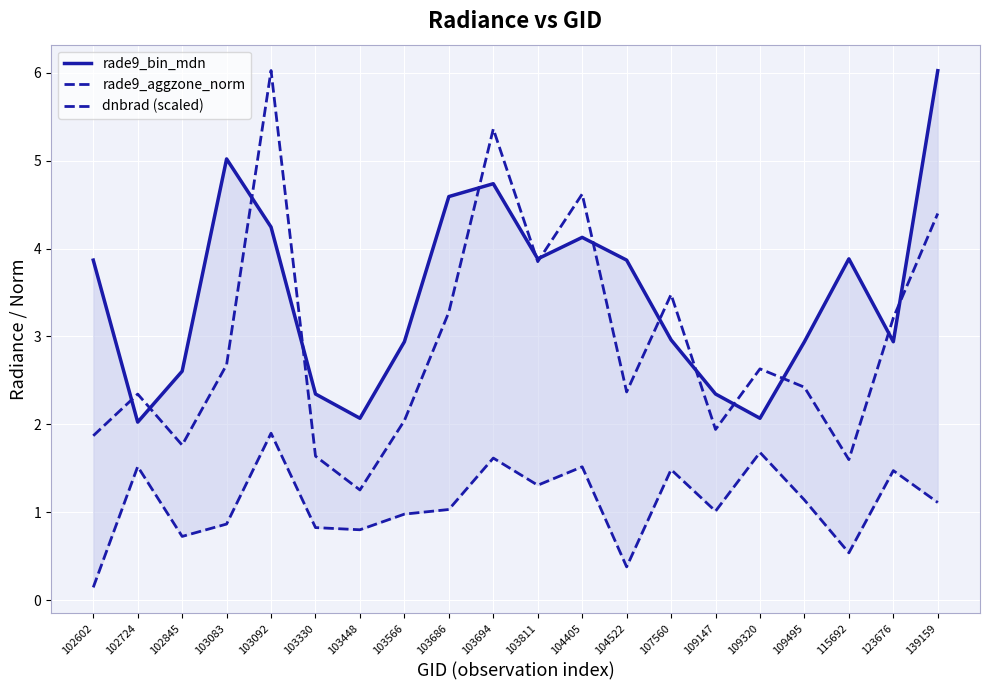

How many categories are shown in the chart?

20